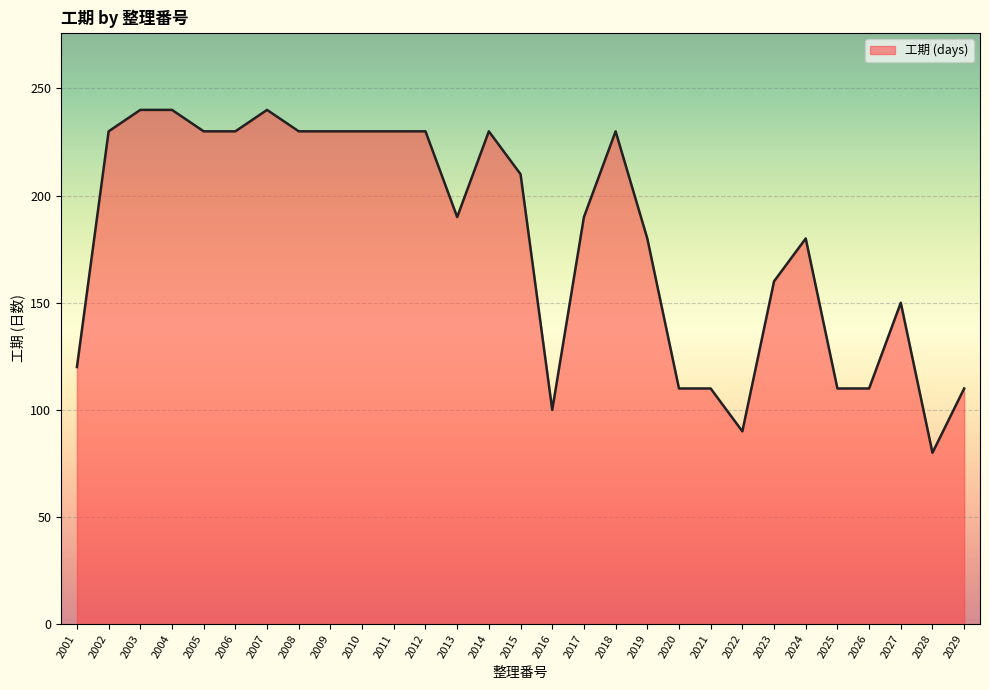

Between 2008 and 2023, which is larger?

2008